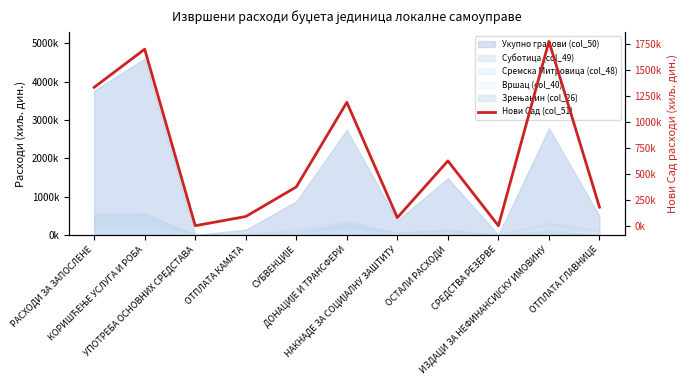

How many lines are shown in the chart?

1